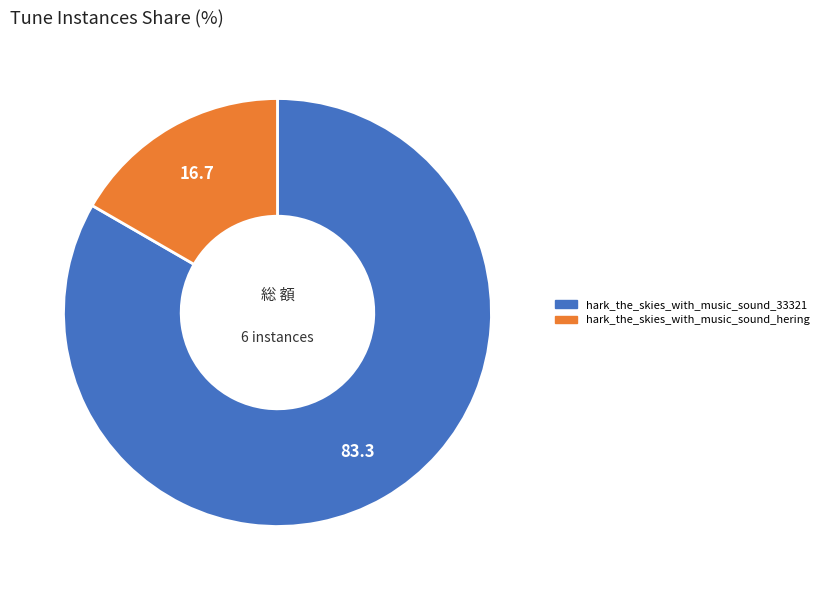

Rank the categories by value from highest to lowest.

hark_the_skies_with_music_sound_33321, hark_the_skies_with_music_sound_hering